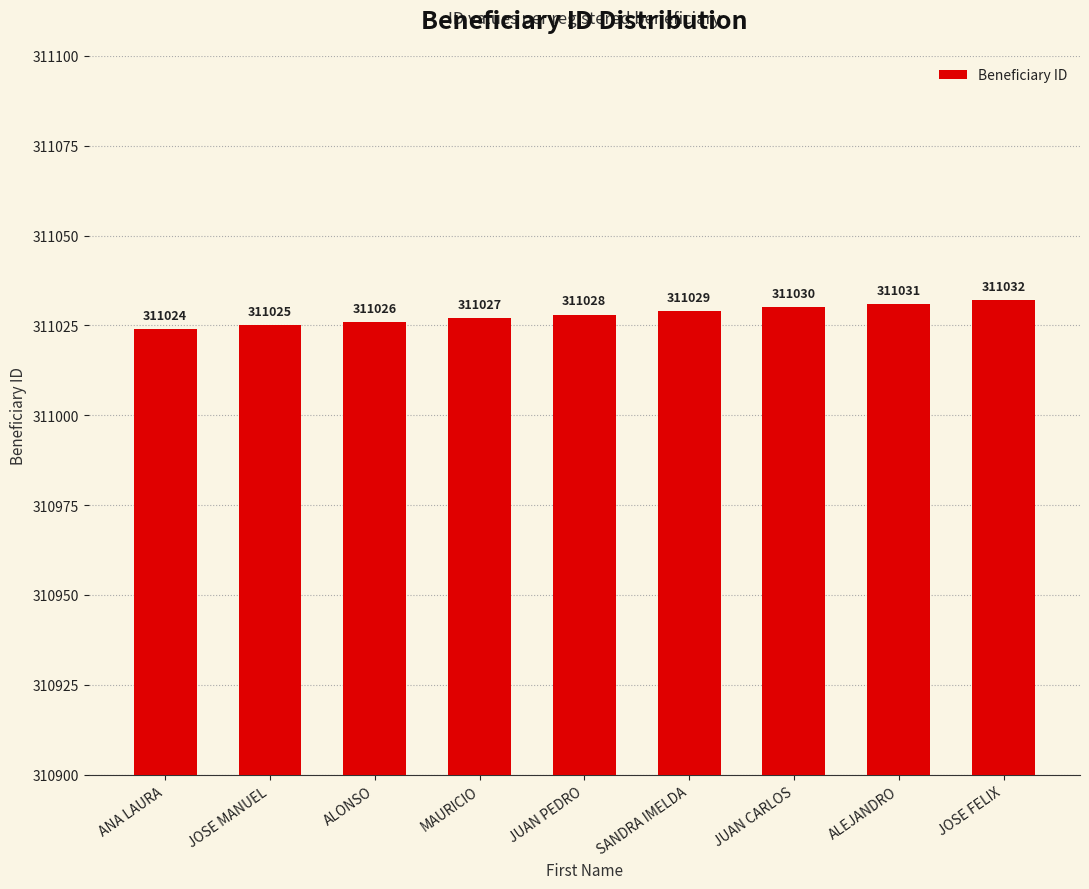

Reading left to right, list all the values displayed in this chart.

311024	311025	311026	311027	311028	311029	311030	311031	311032